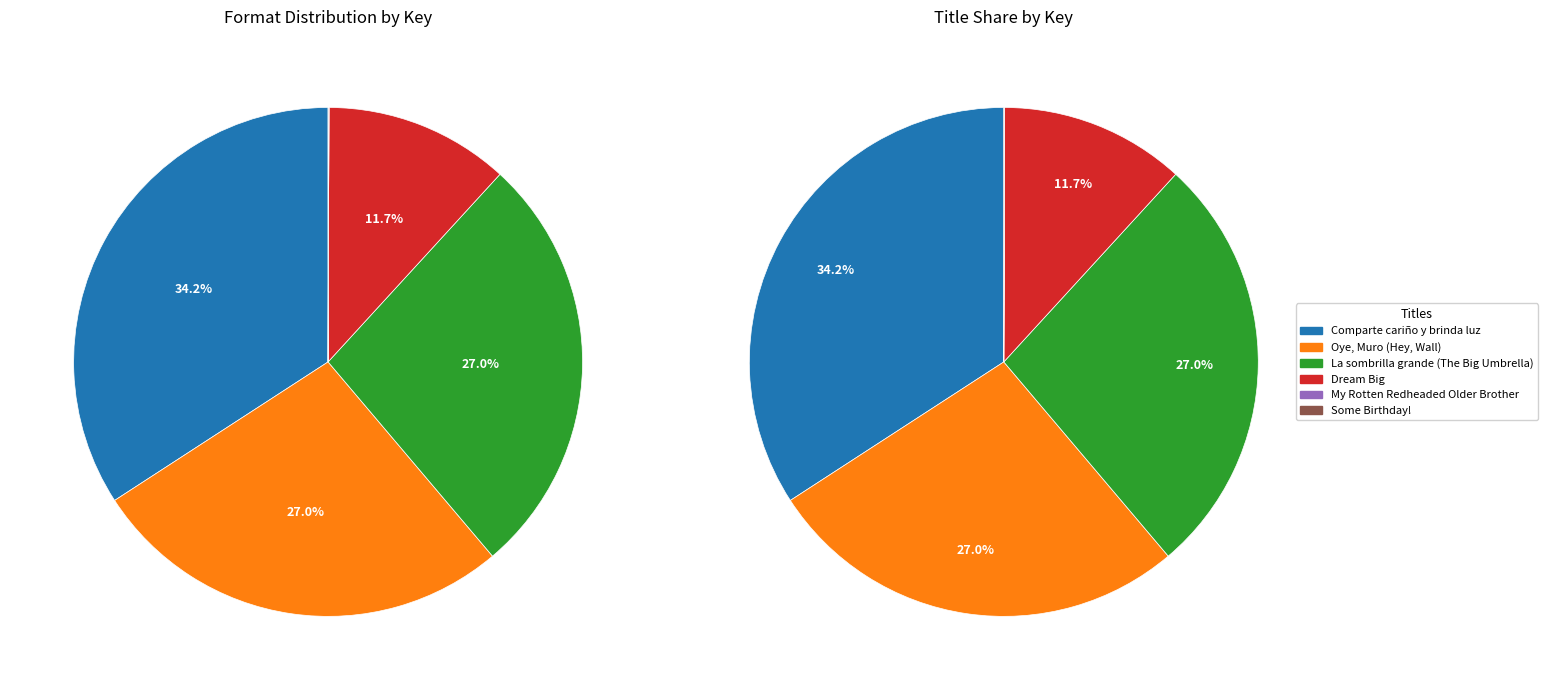

What is the change in value from My Rotten Redheaded Older Brother to Some Birthday!?

+319113